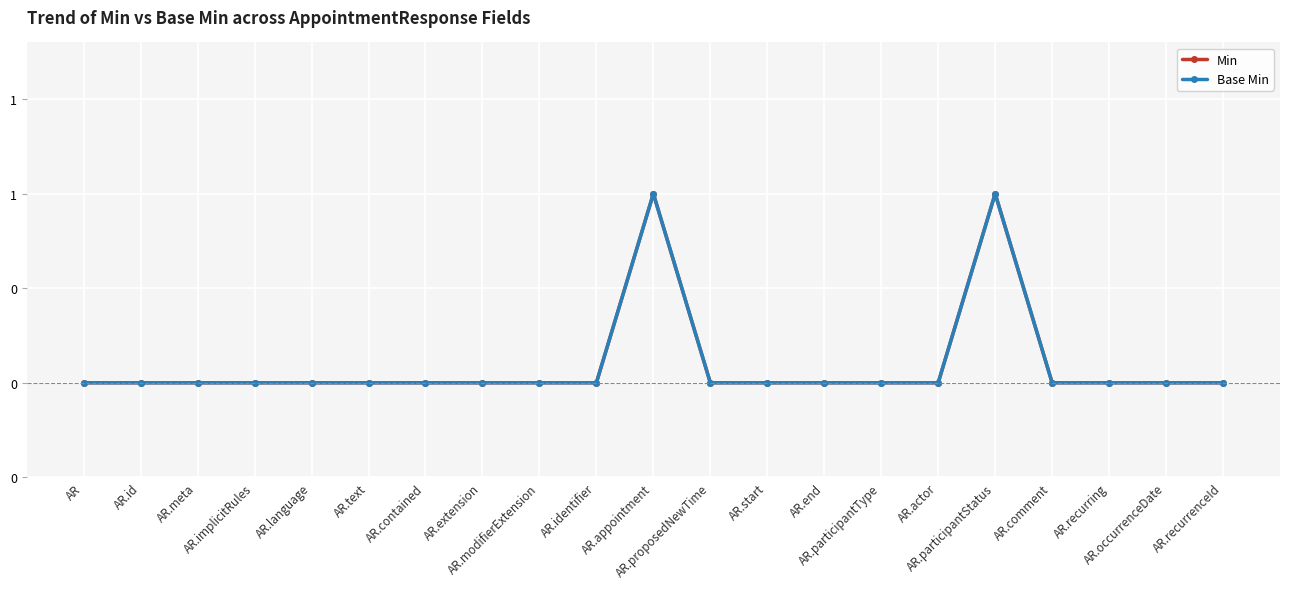

What is the difference between the second highest and second lowest values in the Base Min series?

1